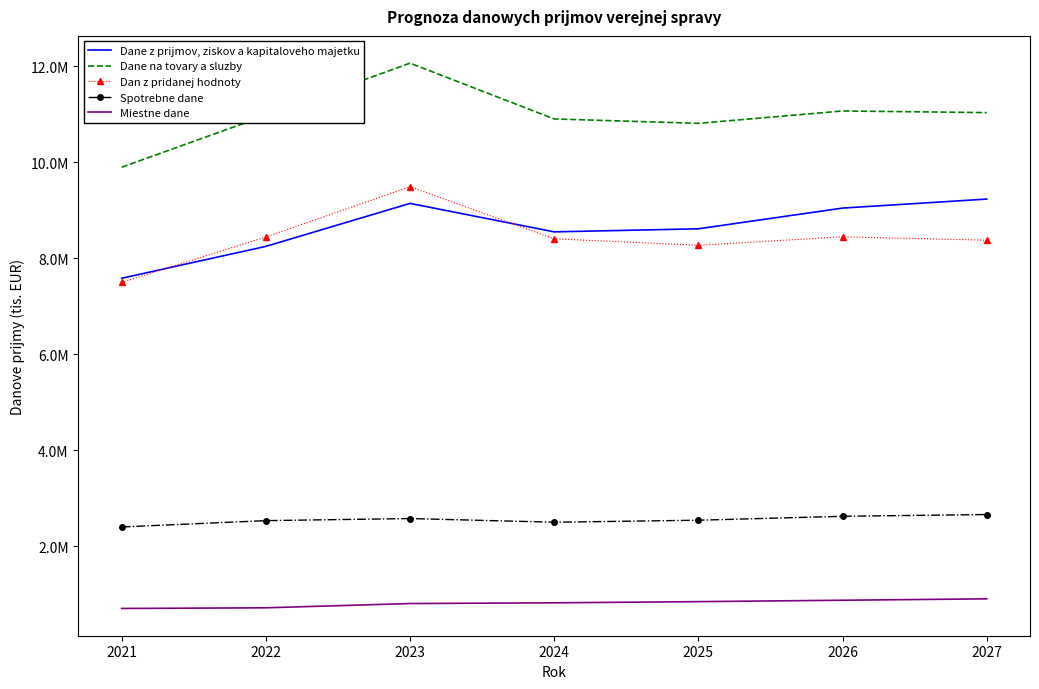

What is the total value across all series at 2027?

32193213.0